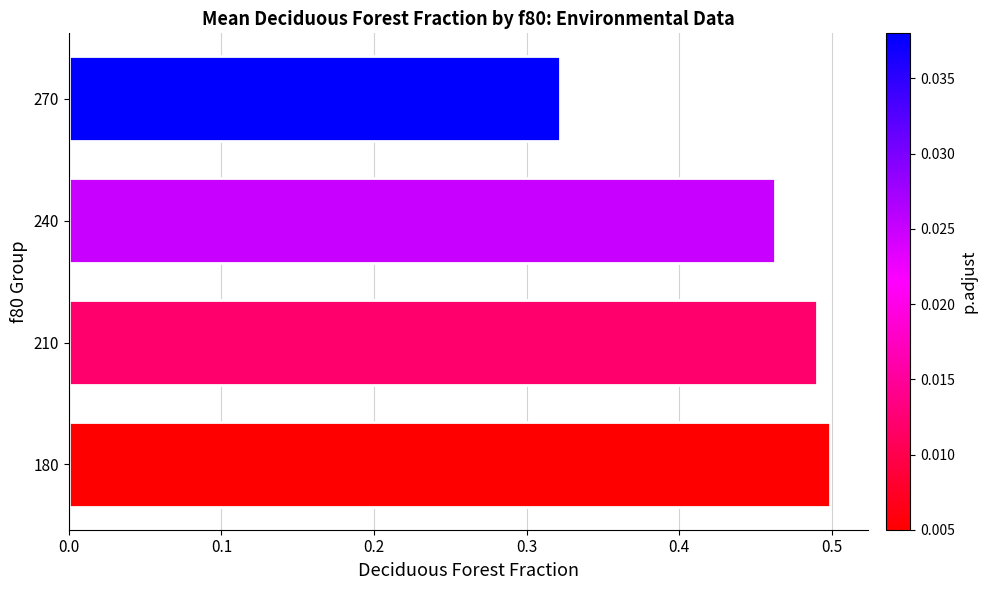

Rank the categories by value from highest to lowest.

180, 210, 240, 270